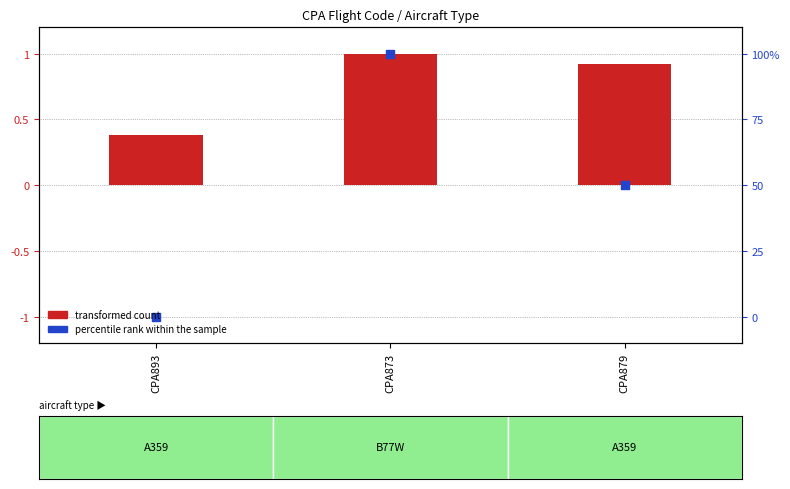

At which category is the sum across all series the highest?

CPA873